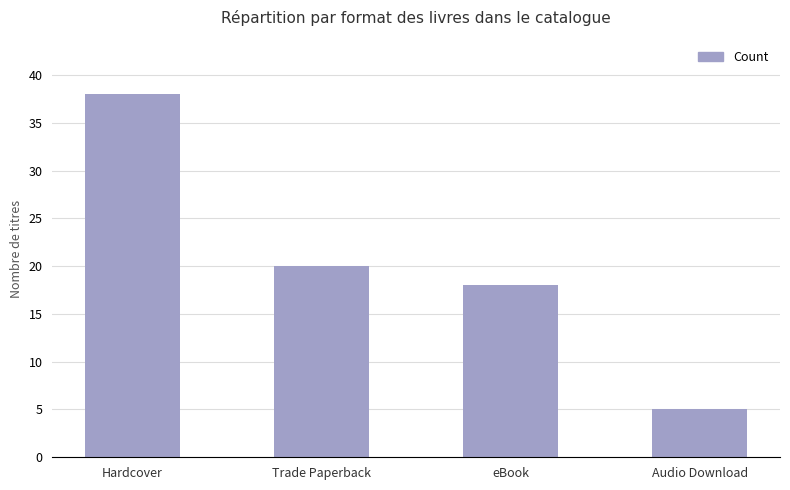

Reading left to right, transcribe all the data shown in this chart.

Hardcover=38	Trade Paperback=20	eBook=18	Audio Download=5